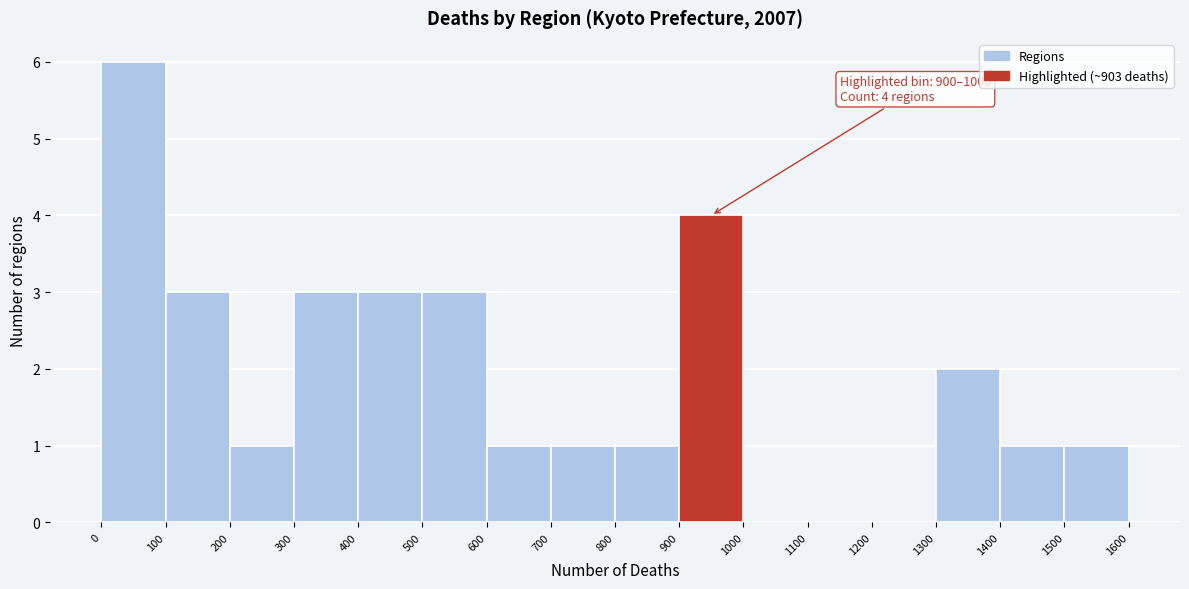

Which range on the x-axis has the tallest bar?

0 to 100